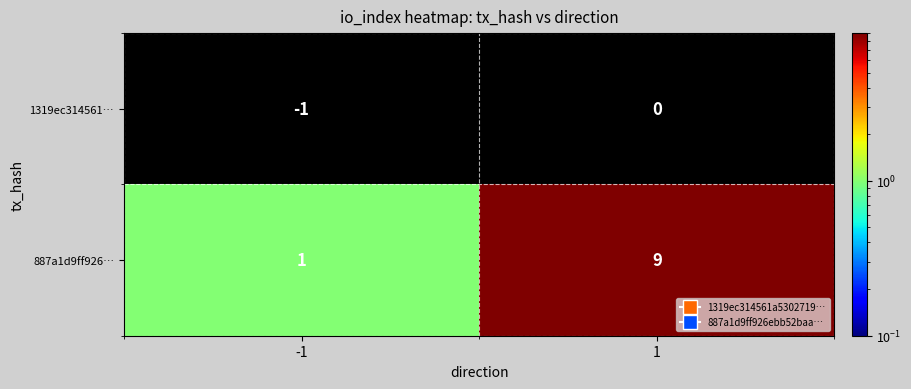

Which series has the largest range (max minus min)?

887a1d9ff926…